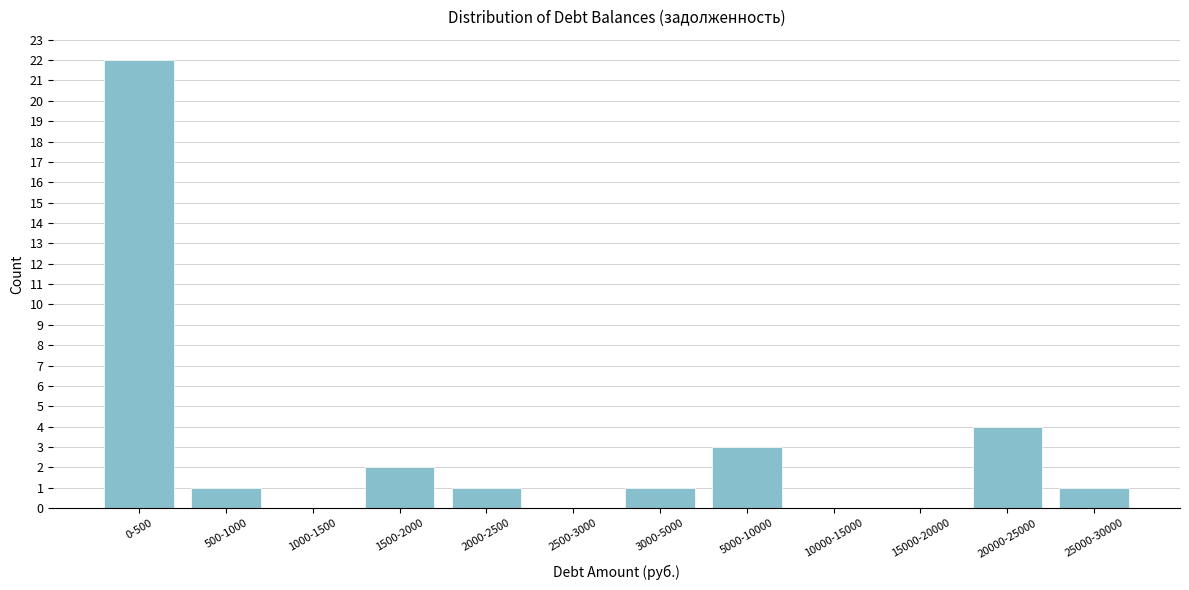

Reading right to left, list all the values displayed in this chart.

25000-30000=1	20000-25000=4	15000-20000=0	10000-15000=0	5000-10000=3	3000-5000=1	2500-3000=0	2000-2500=1	1500-2000=2	1000-1500=0	500-1000=1	0-500=22